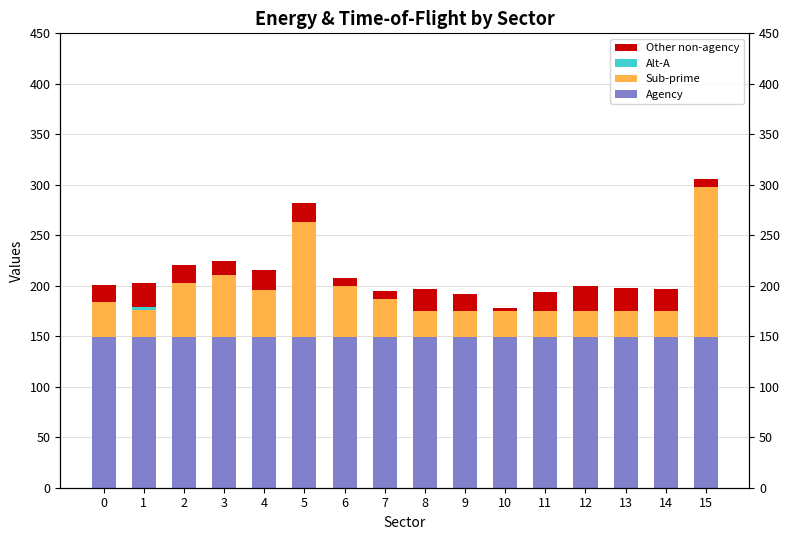

What is the value of the Agency bar at the 5th from the left?

149.0